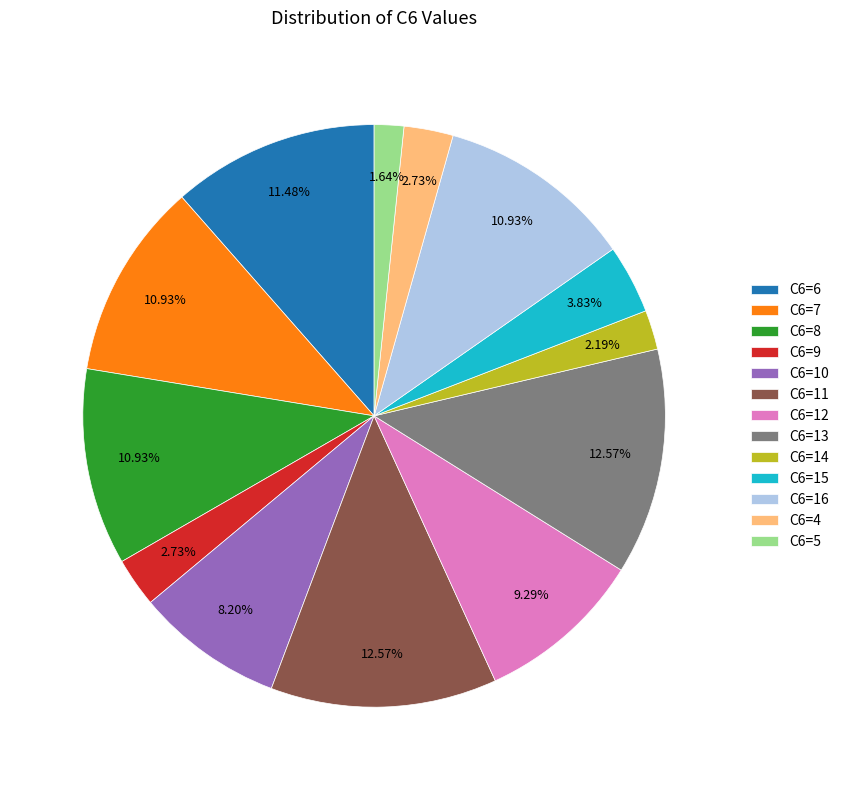

Between C6=9 and C6=14, which is larger?

C6=9